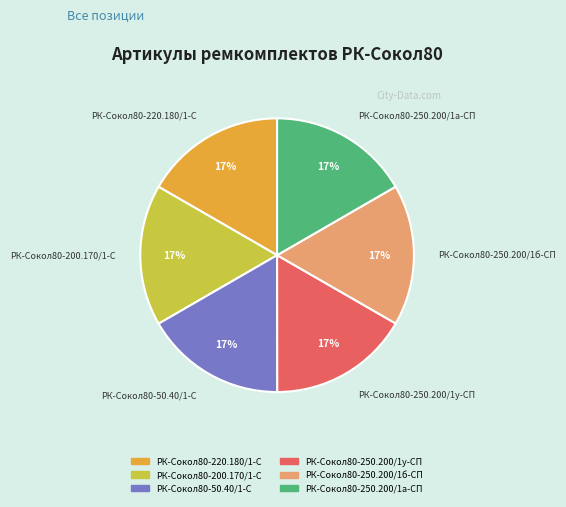

True or false: РК-Сокол80-200.170/1-С accounts for 17% of the total.

True